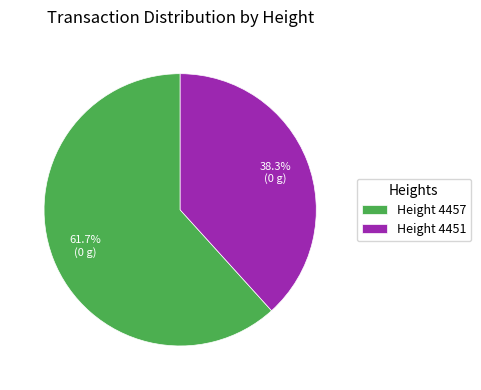

Which slice is the smallest?

Height 4451